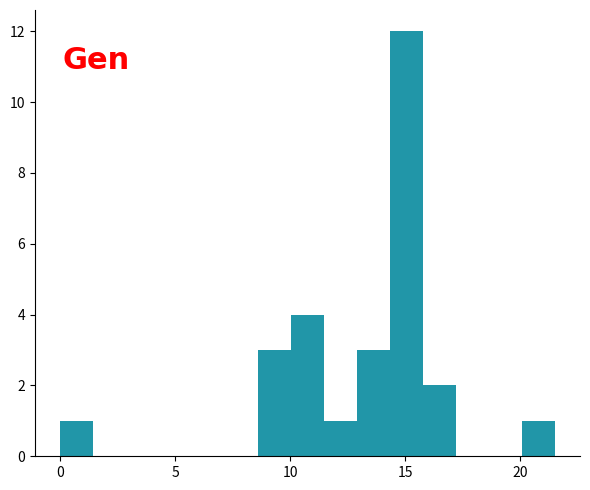

Read against the x-axis, roughly where is the centre of the tallest bar?

15.0